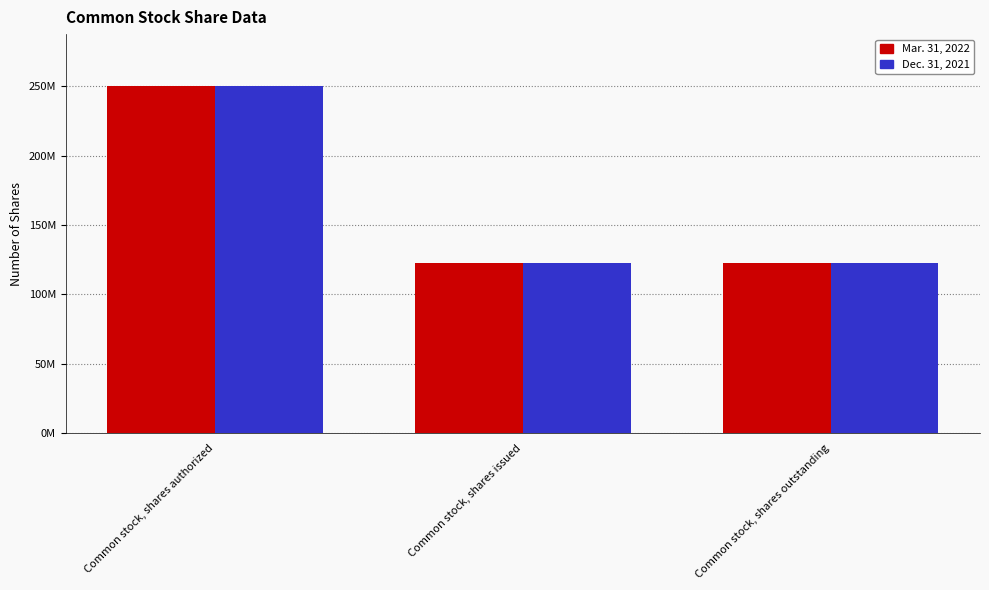

Count the Dec. 31, 2021 values in the range 122435576 to 250000000.

3